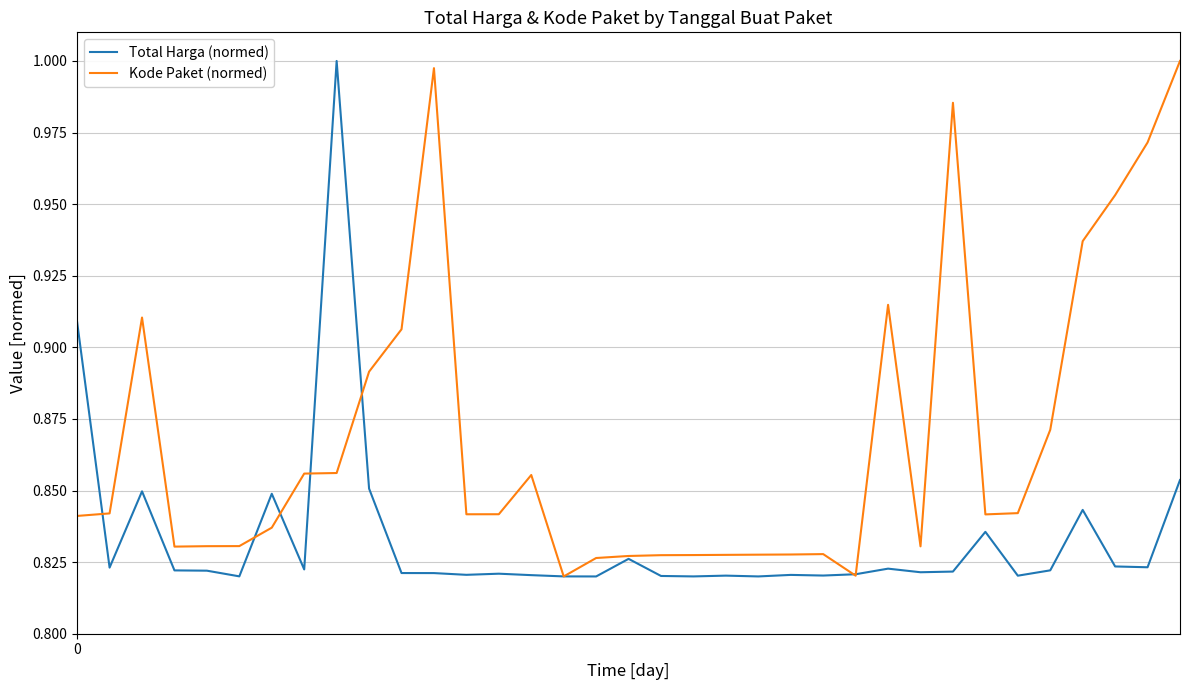

True or false: Kode Paket (normed) has more than 0 interior local peaks.

True